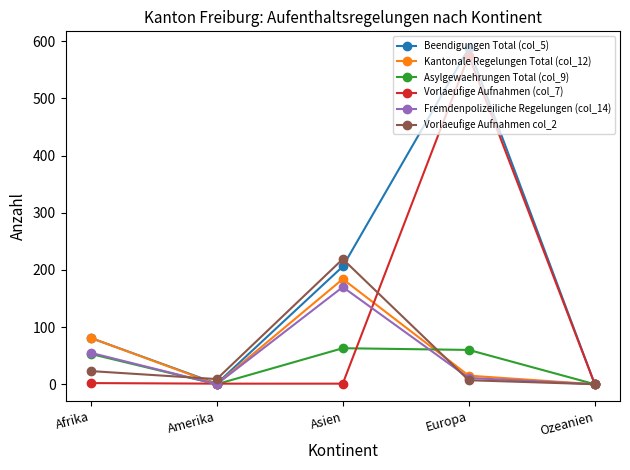

Which category has the highest value across all series?

Europa